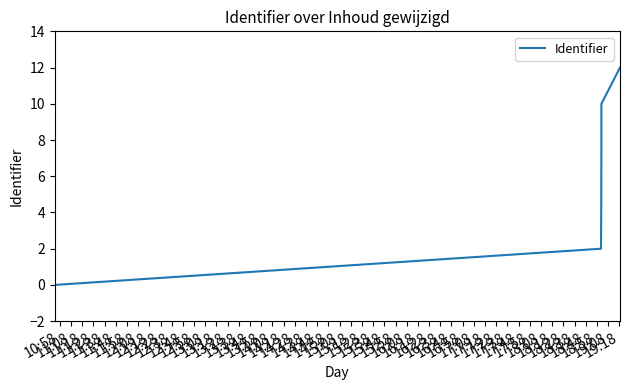

True or false: the data has more than 2 interior local peaks.

False